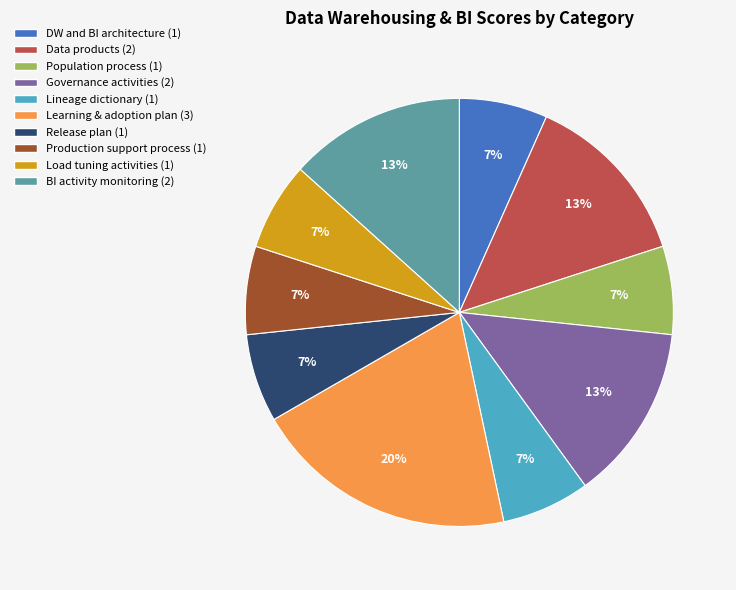

To the nearest percent, what is the average slice percentage?

10%